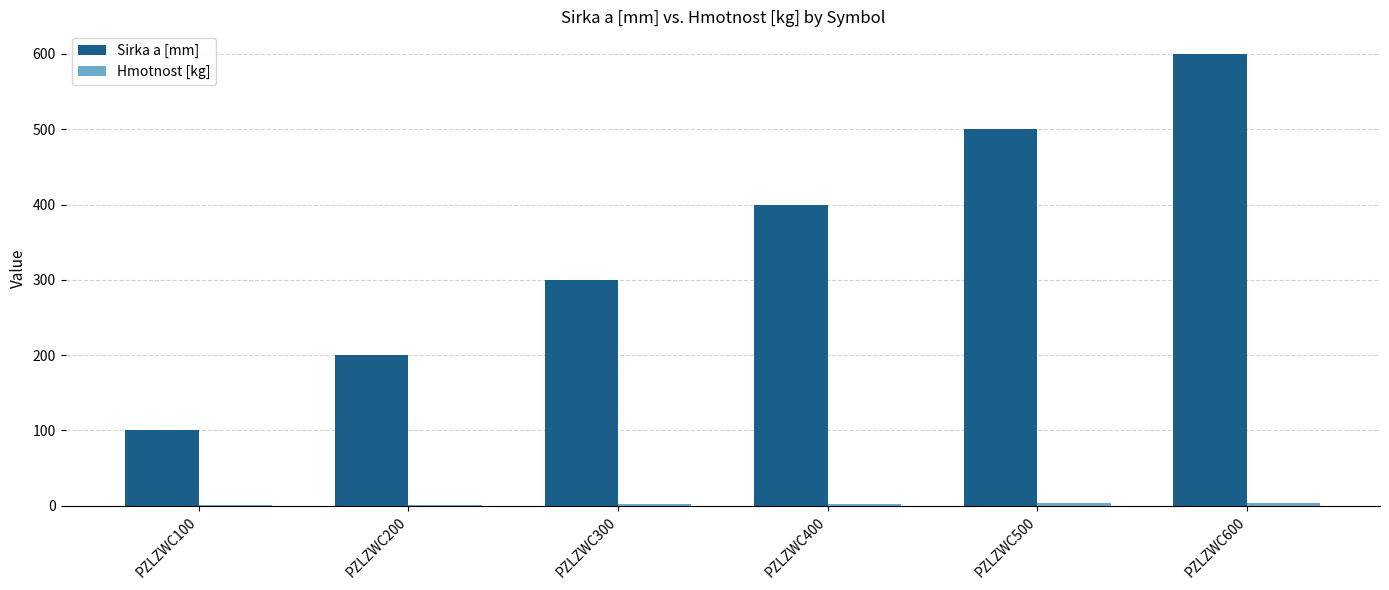

Which category has the highest value in the Sirka a [mm] series?

PZLZWC600